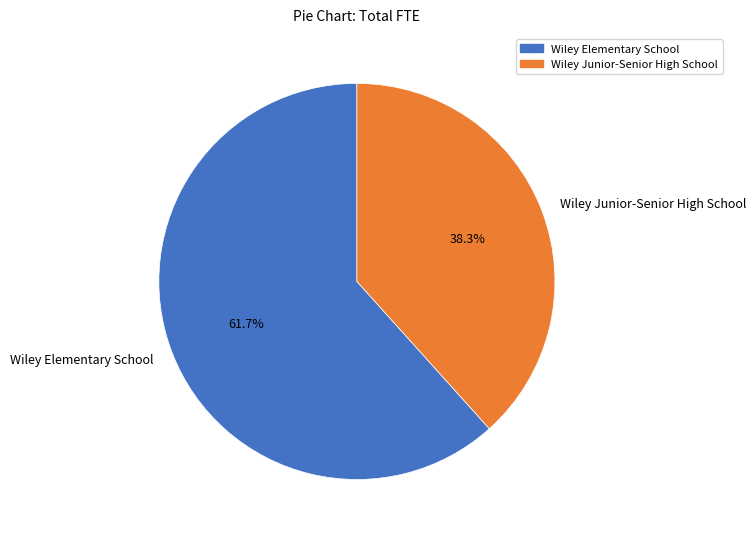

Is it true that Wiley Junior-Senior High School is 38% of the pie?

True